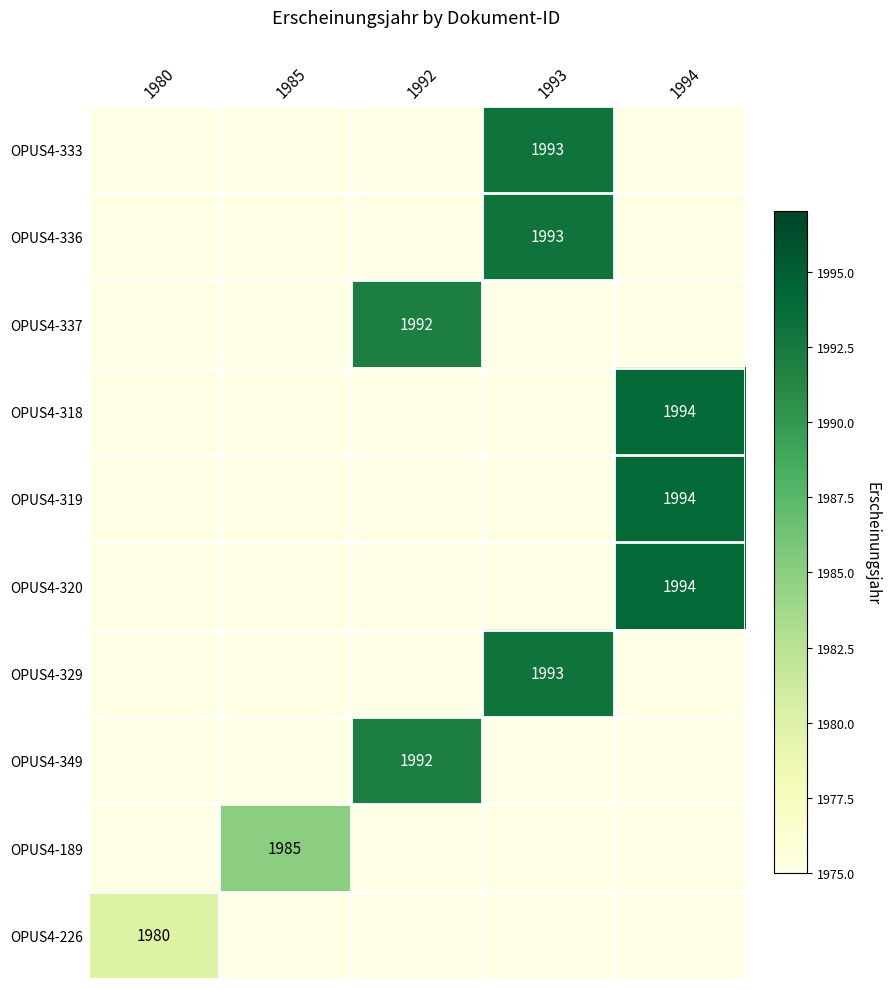

How many categories are shown in the chart?

5